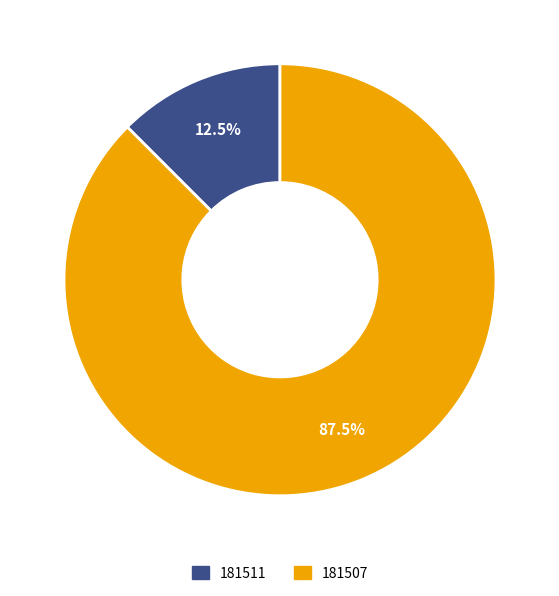

Which category has the biggest portion of the pie?

181507